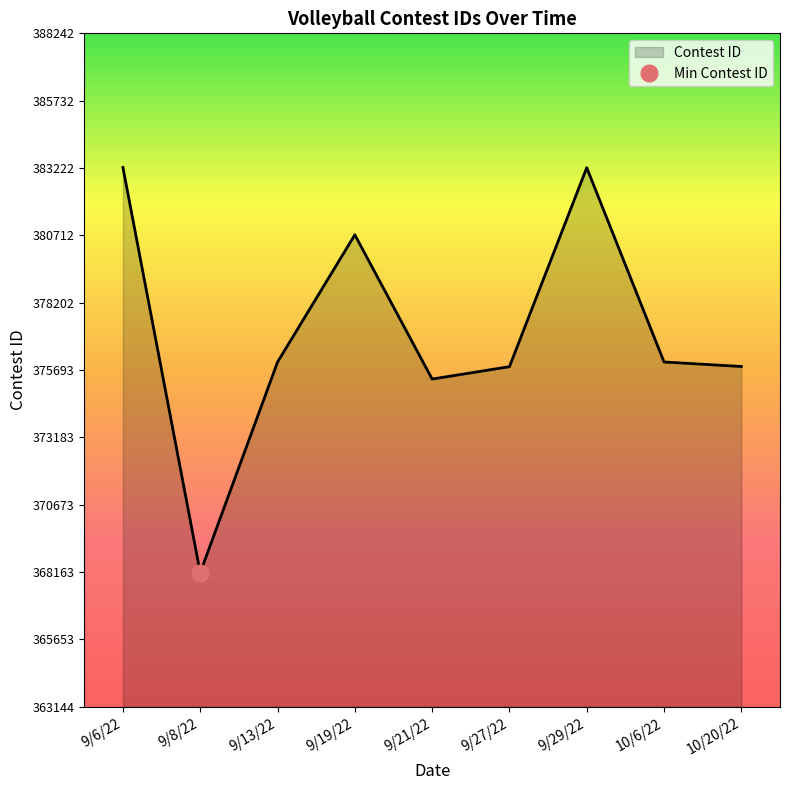

Reading left to right, extract all data points from this chart.

383242	368144	375991	380734	375359	375820	383235	375995	375827